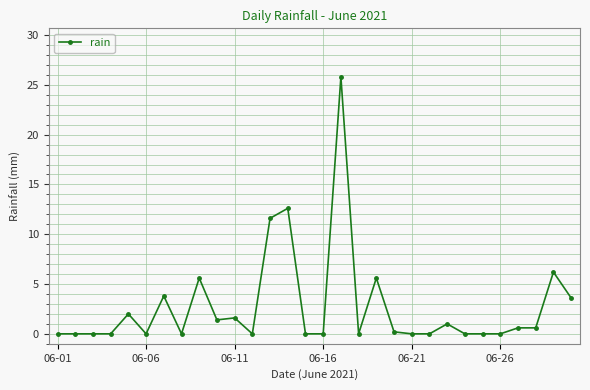

How many categories are shown in the chart?

30